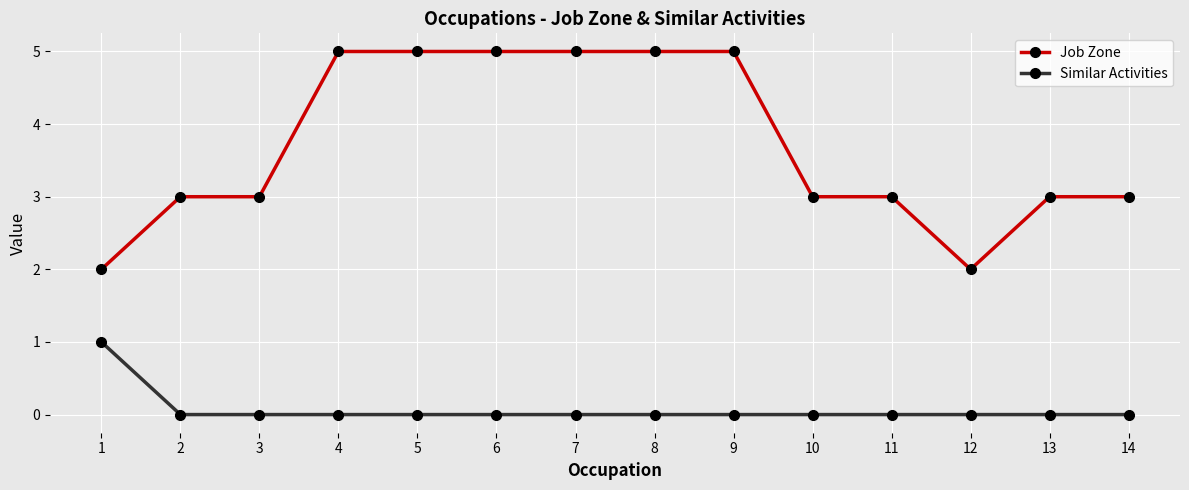

What is the maximum value shown in the chart?

5